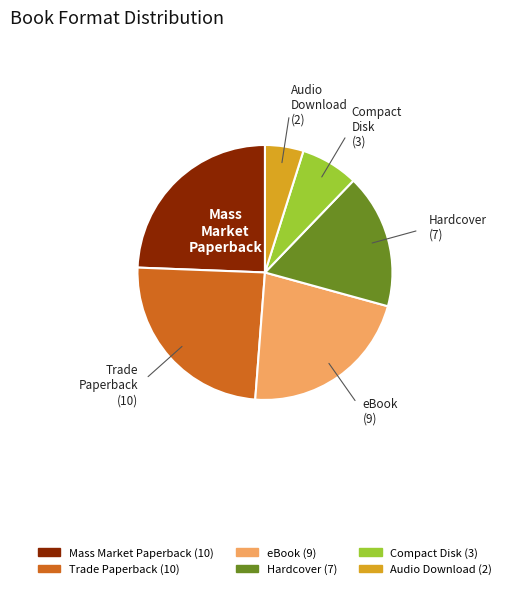

What is the smallest slice in the pie chart?

Audio Download